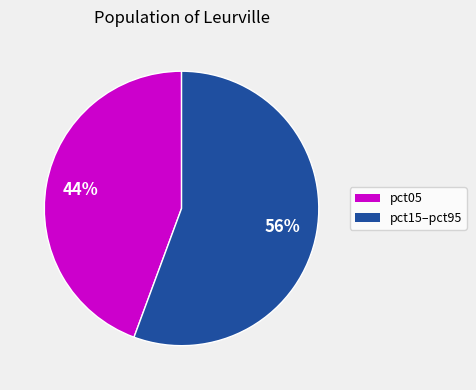

To the nearest percent, what is the average slice percentage?

50%